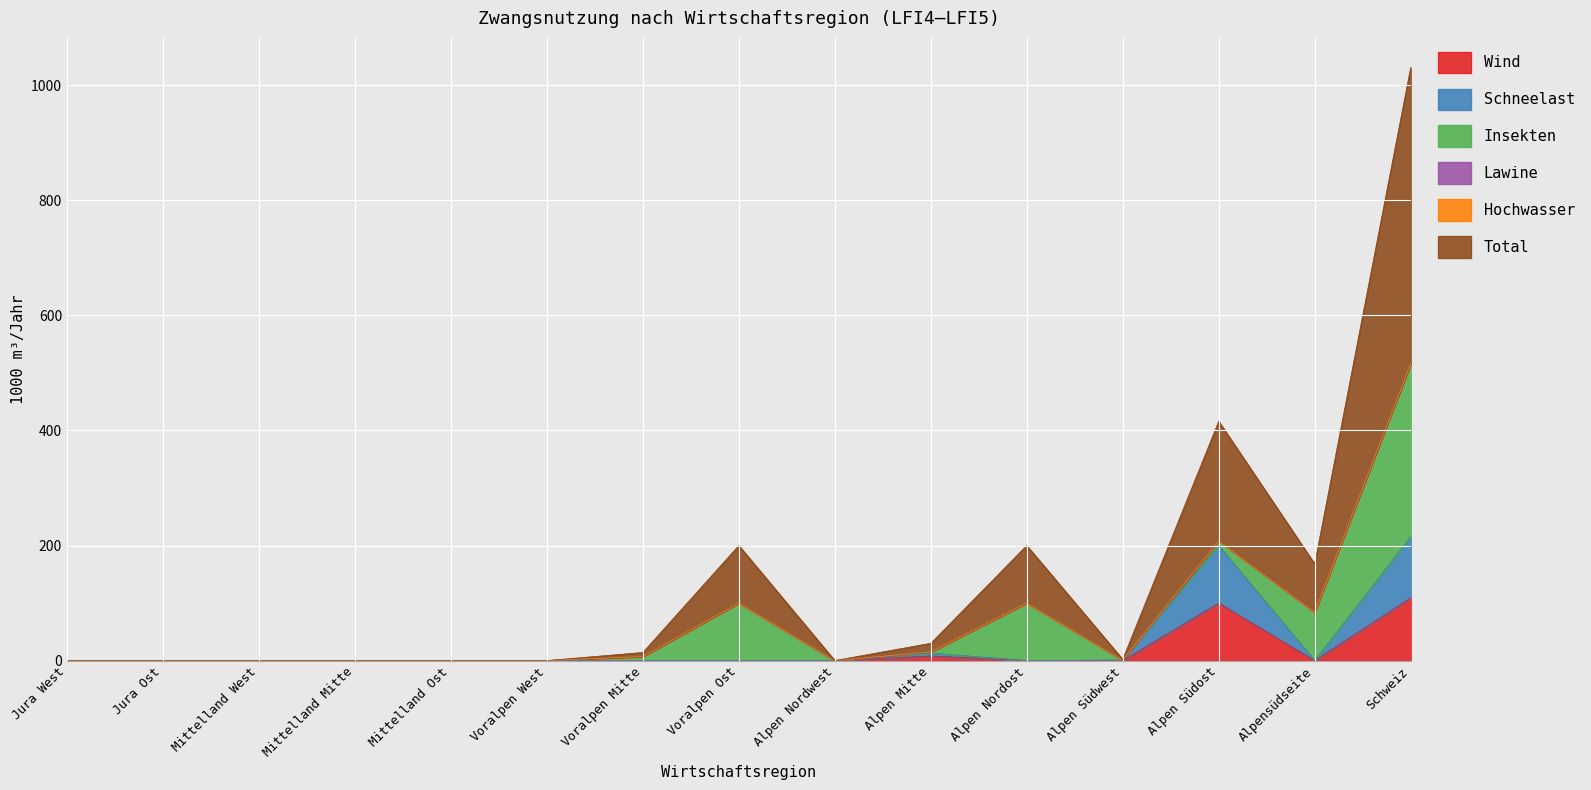

Between Voralpen West and Schweiz, which series saw the biggest shift?

Total